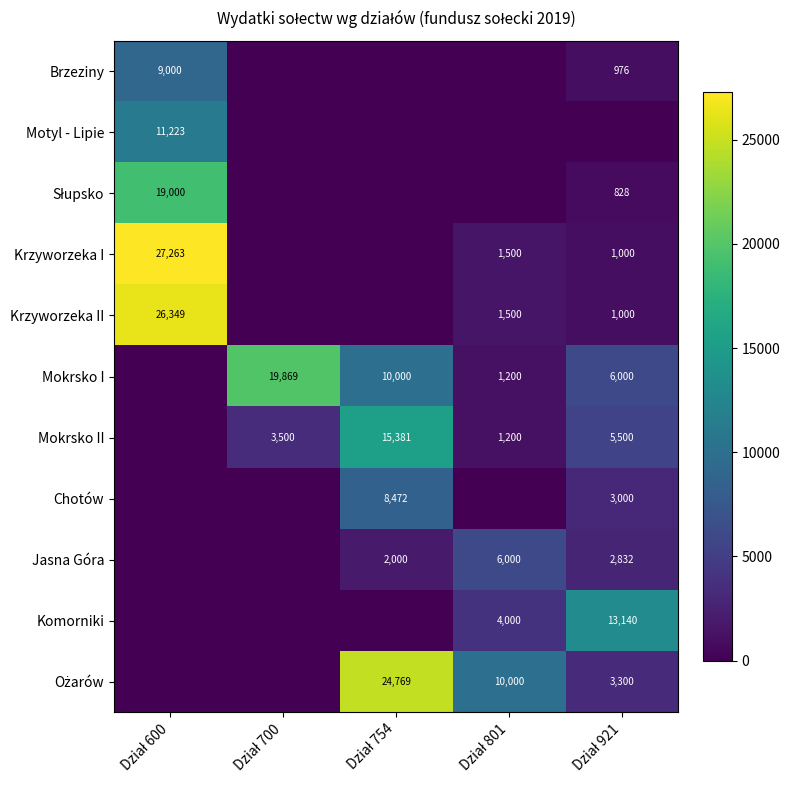

Is the value of Brzeziny at Dział 801 greater than the value of Ożarów at Dział 600?

No